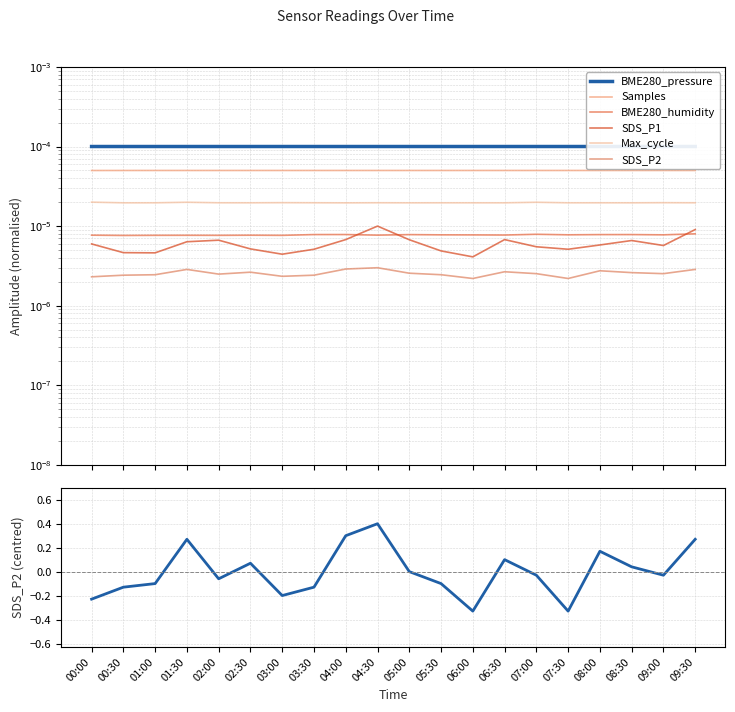

What is the label of the 7th point from the right?

06:30